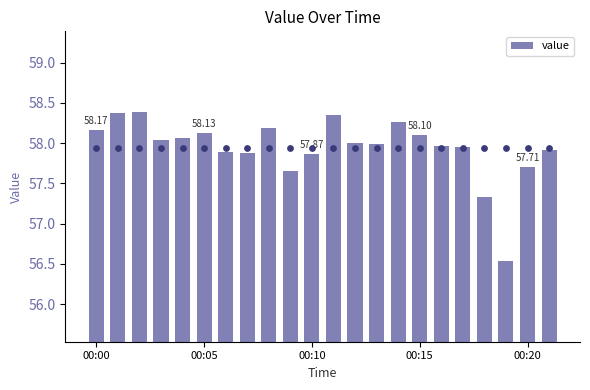

What is the ratio of the value at 17 to the value at 21?

1.0